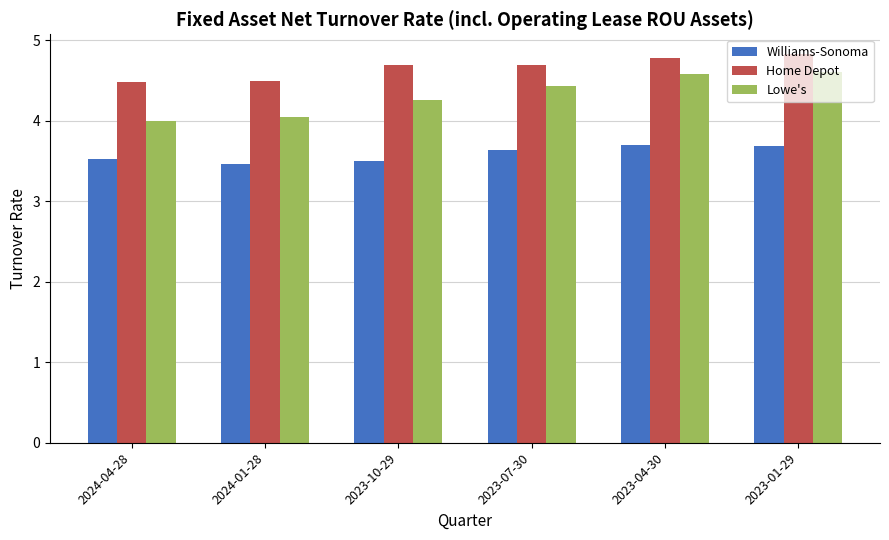

What is the maximum value for Williams-Sonoma?

3.7